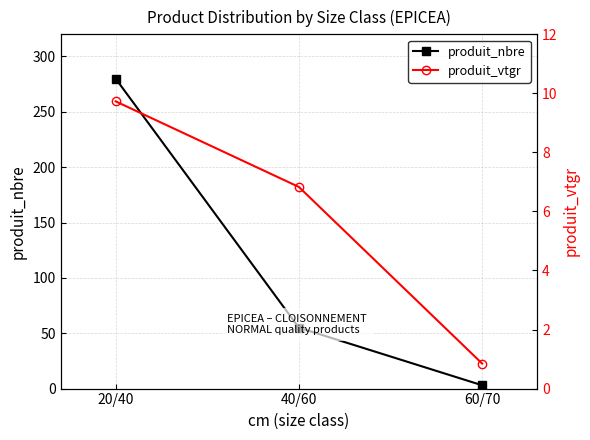

What is the value of the produit_vtgr point at the 1st from the left?

9.7